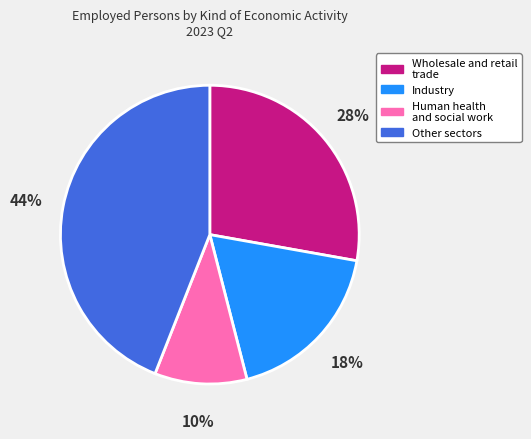

Between Wholesale and retail trade and Industry, which is larger?

Wholesale and retail trade